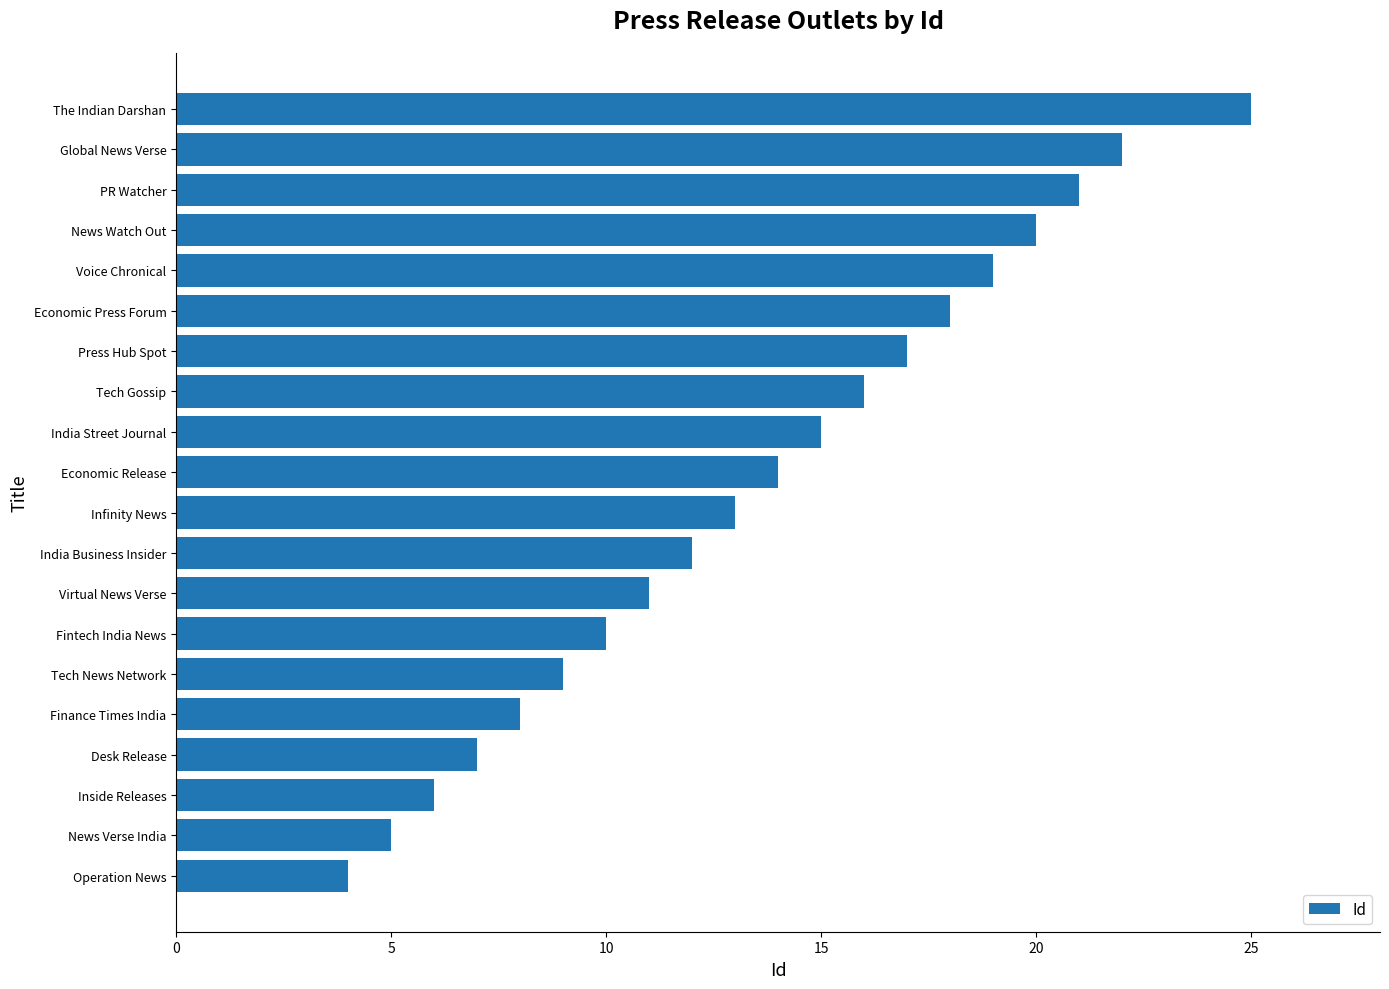

Which category has the highest value across all series?

The Indian Darshan